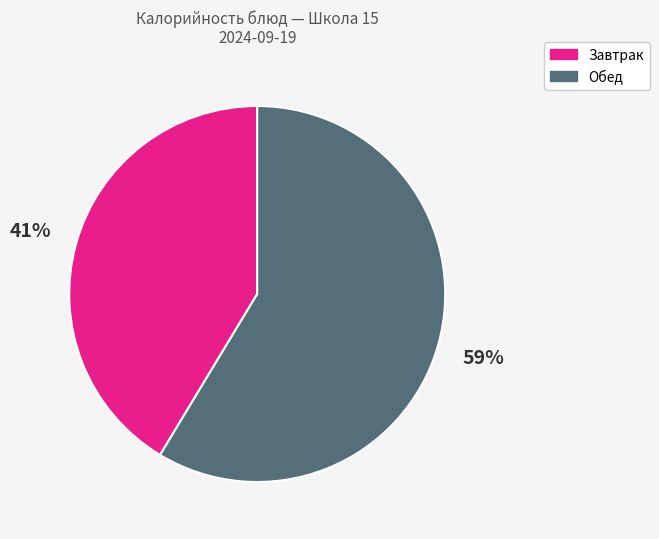

To the nearest percent, what is the average slice percentage?

50%